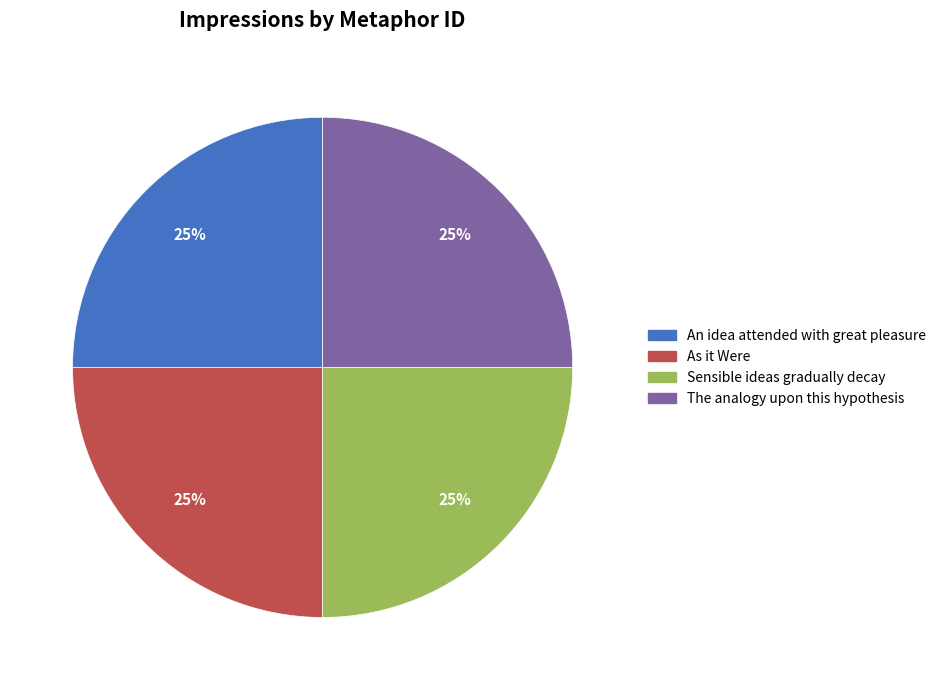

Is it true that The analogy upon this hypothesis is 36% of the pie?

False